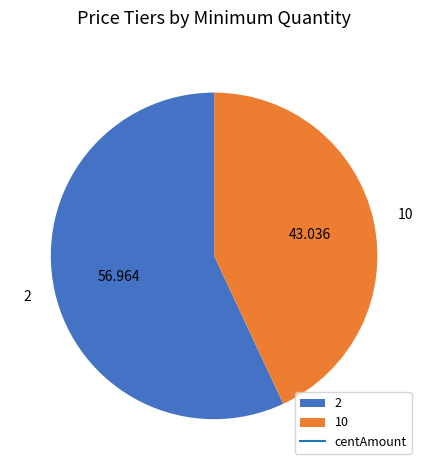

Which slice is the largest?

2